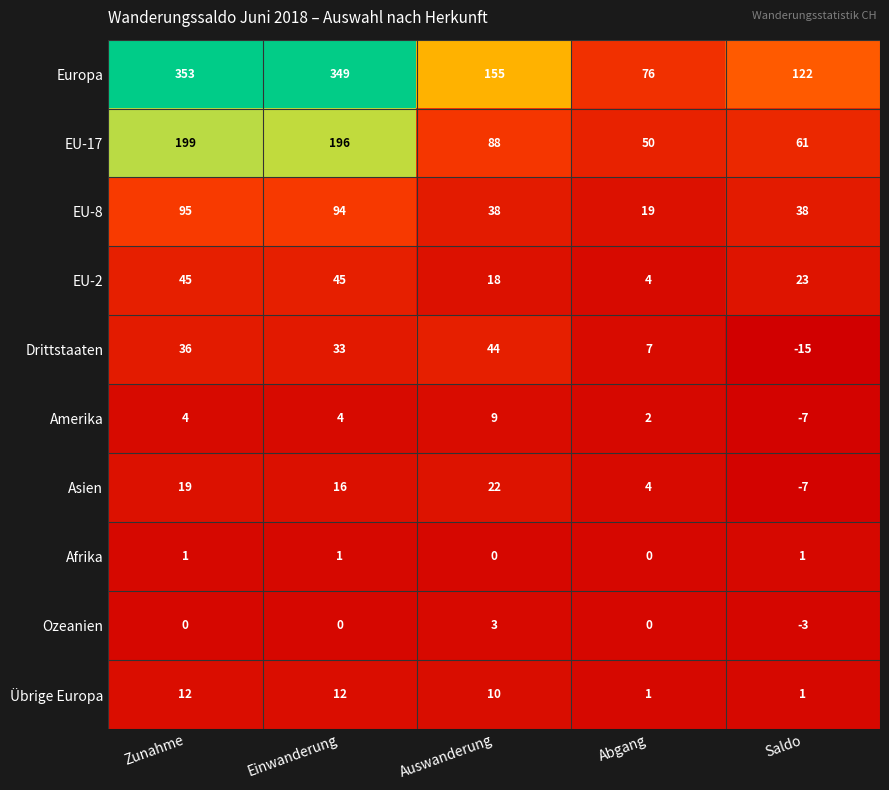

What value does the Drittstaaten series have at Auswanderung, to the nearest 5?

45